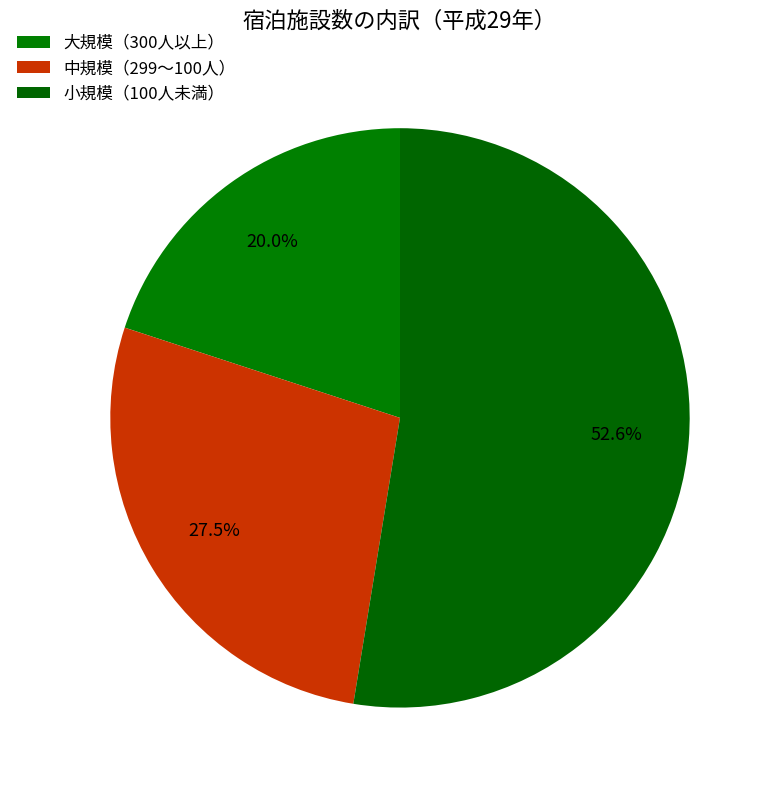

What is the ratio of the value at 小規模（100人未満） to the value at 中規模（299～100人）?

1.9